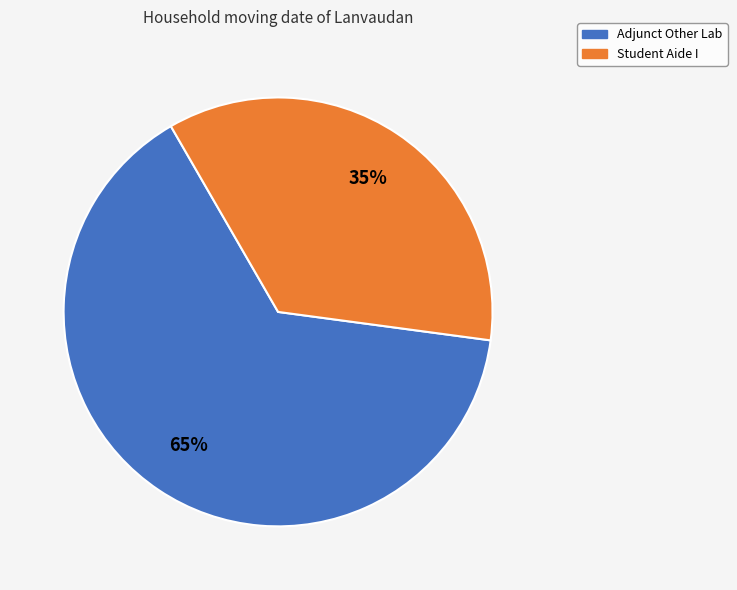

To the nearest percent, what is the combined percentage of Student Aide I and Adjunct Other Lab?

100%